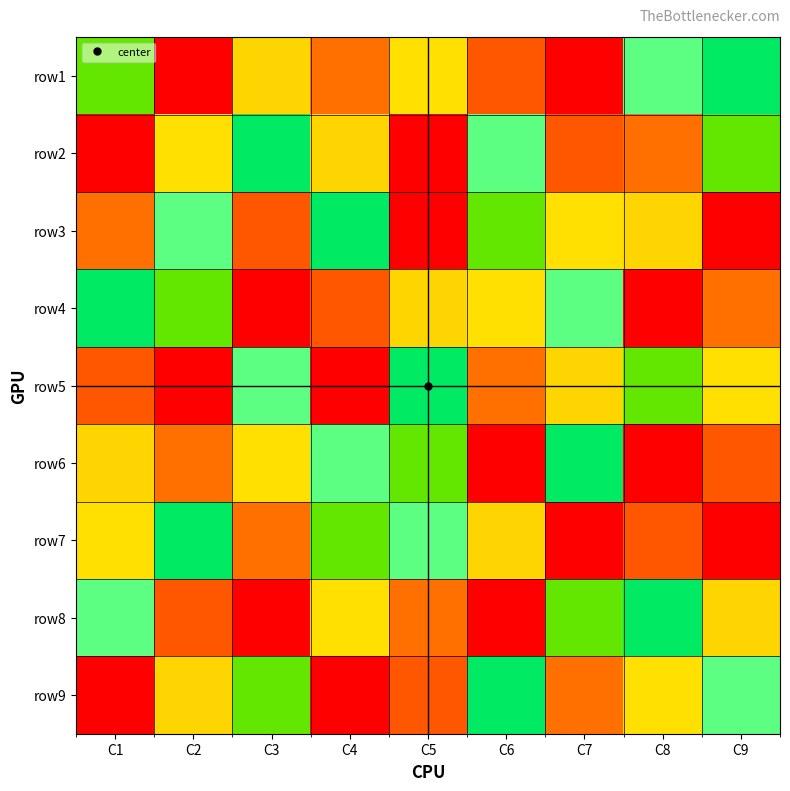

Which has a higher value, C3 or C4?

C3